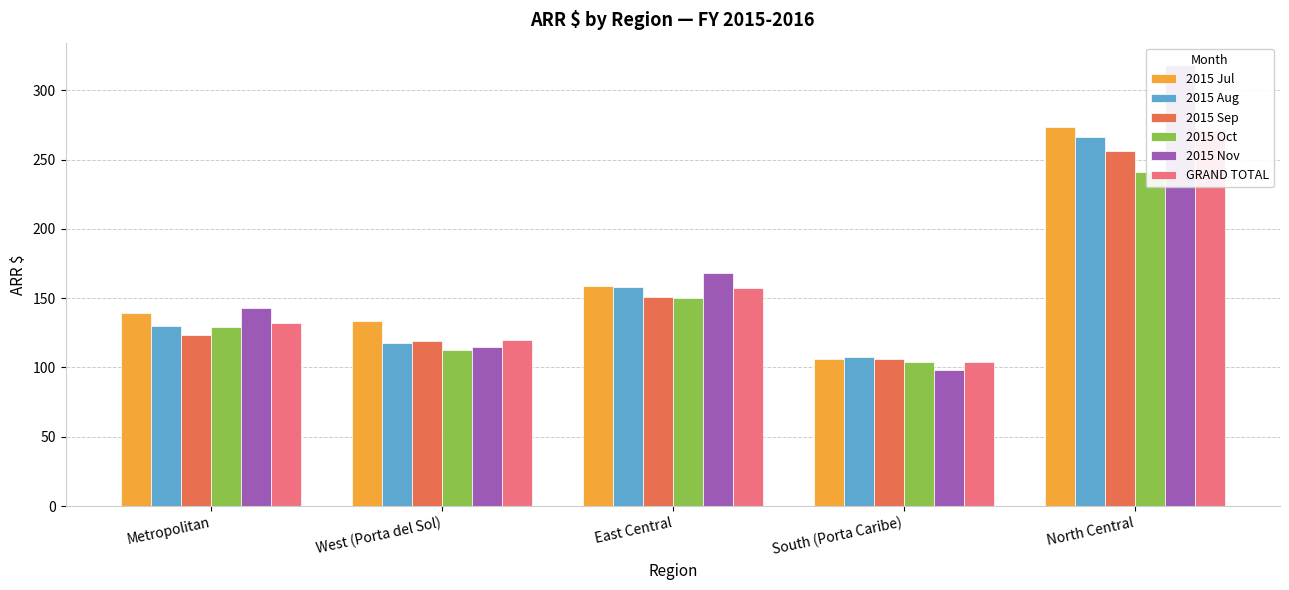

Read the GRAND TOTAL value at West (Porta del Sol).

119.6